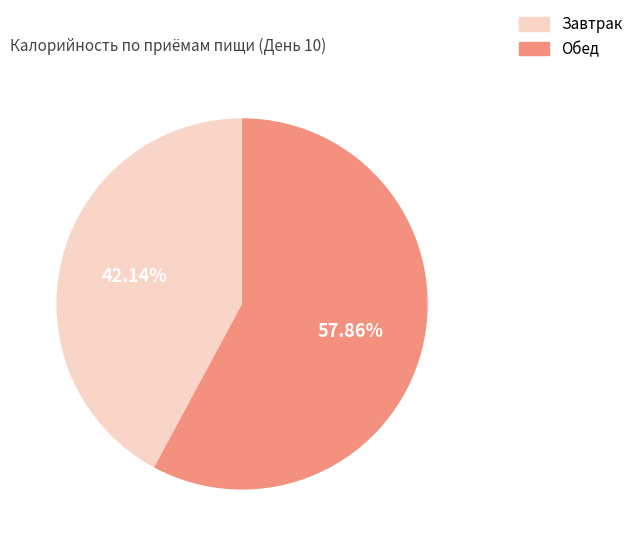

To the nearest percent, what is the average slice percentage?

50%